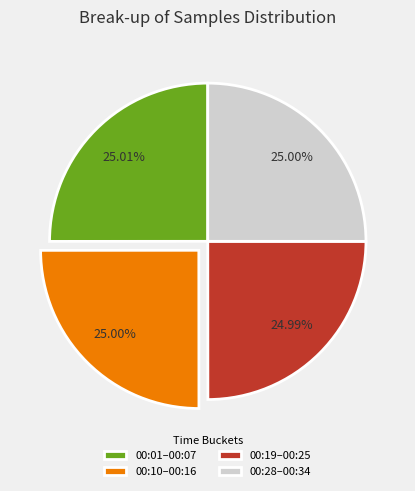

Is the sum of 00:28–00:34 and 00:01–00:07 greater than half?

Yes